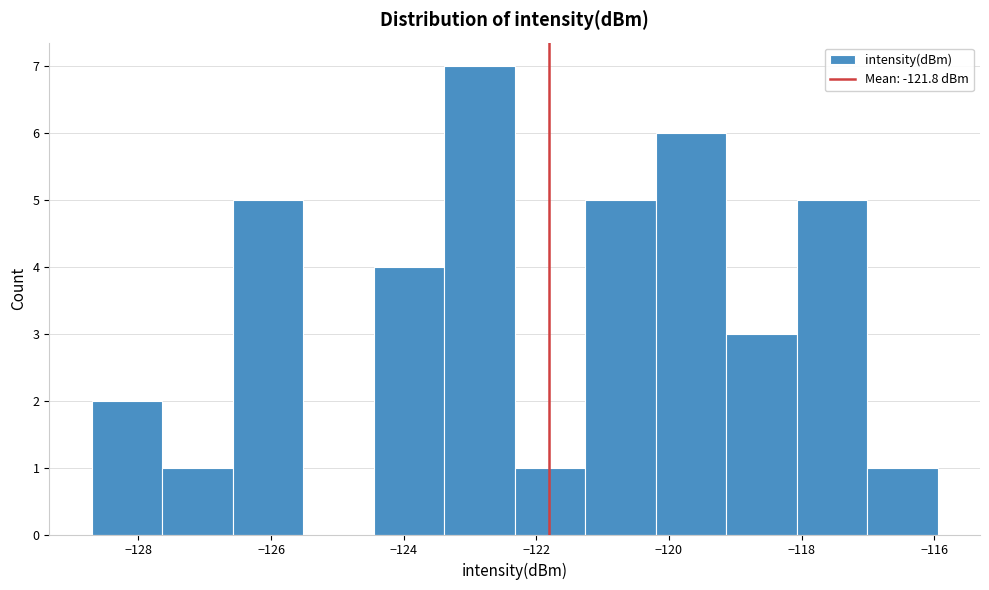

Reading left to right, transcribe this chart: for each bar, give the range it covers on the x-axis and its height. Neither the bar edges nor the heights are printed on the chart, so give them approximately, as read against the axes.

-128.8 to -127.6: 2
-127.6 to -126.6: 1
-126.6 to -125.6: 5
-125.6 to -124.4: 0
-124.4 to -123.4: 4
-123.4 to -122.4: 7
-122.4 to -121.2: 1
-121.2 to -120.2: 5
-120.2 to -119.2: 6
-119.2 to -118.0: 3
-118.0 to -117.0: 5
-117.0 to -116.0: 1